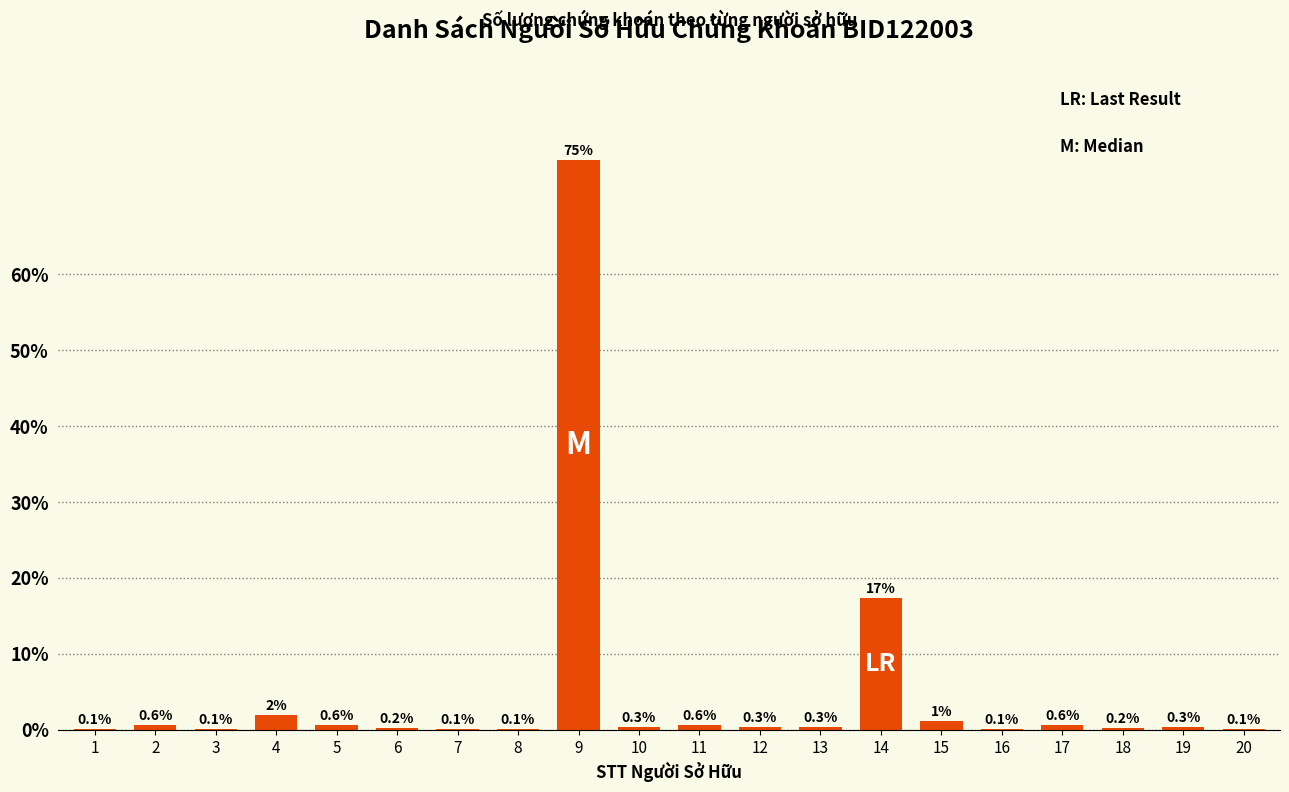

How many categories are shown in the chart?

20